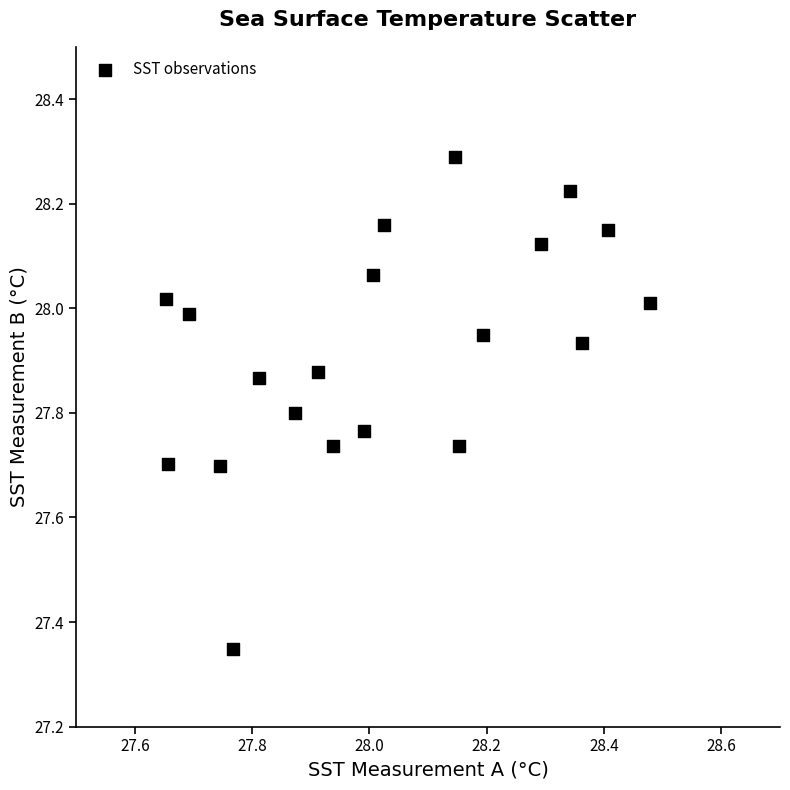

What is the range of Y values (max minus min)?

0.9